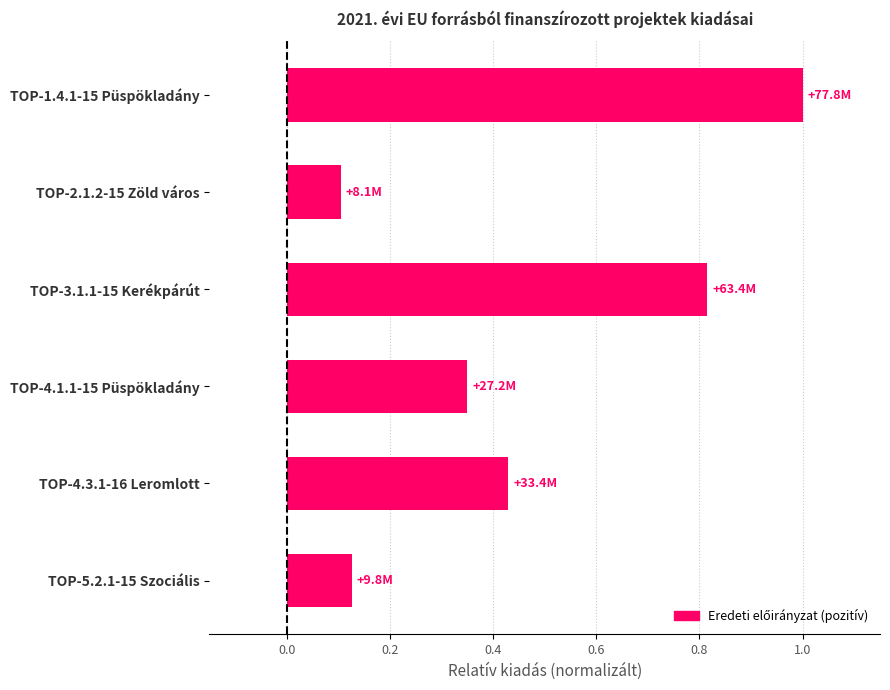

What is the difference between the second highest and minimum values?

0.7